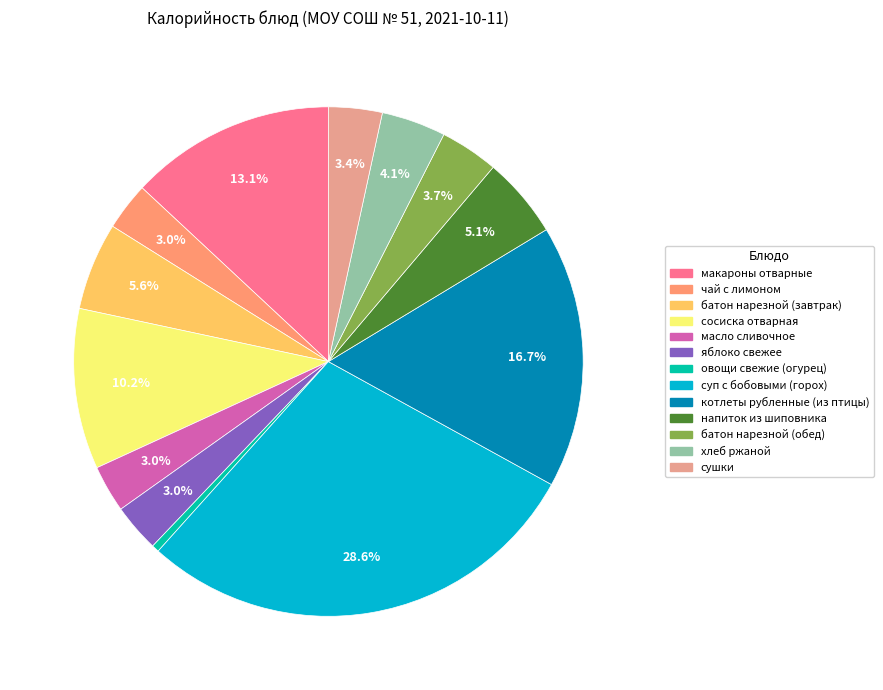

Between котлеты рубленные (из птицы) and хлеб ржаной, which is larger?

котлеты рубленные (из птицы)